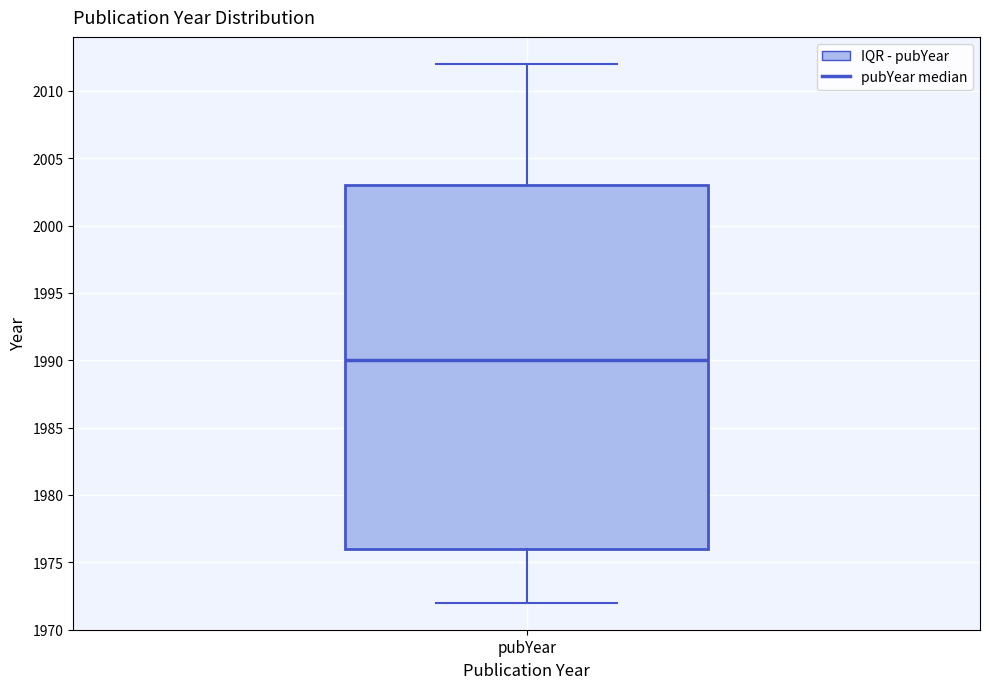

Transcribe this box plot: give where the median line is, the range the box spans, and where the two whiskers end, as read against the y-axis. The values are not printed on the chart, so give them approximately, as read against the axis.

median 1990, box 1976 to 2003, whiskers 1972 to 2012